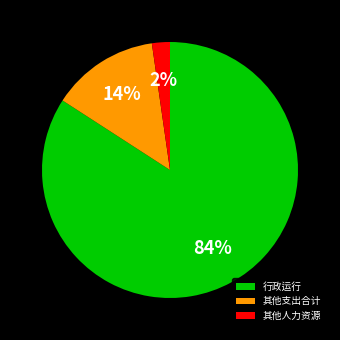

Which category has the smallest portion of the pie?

其他人力资源